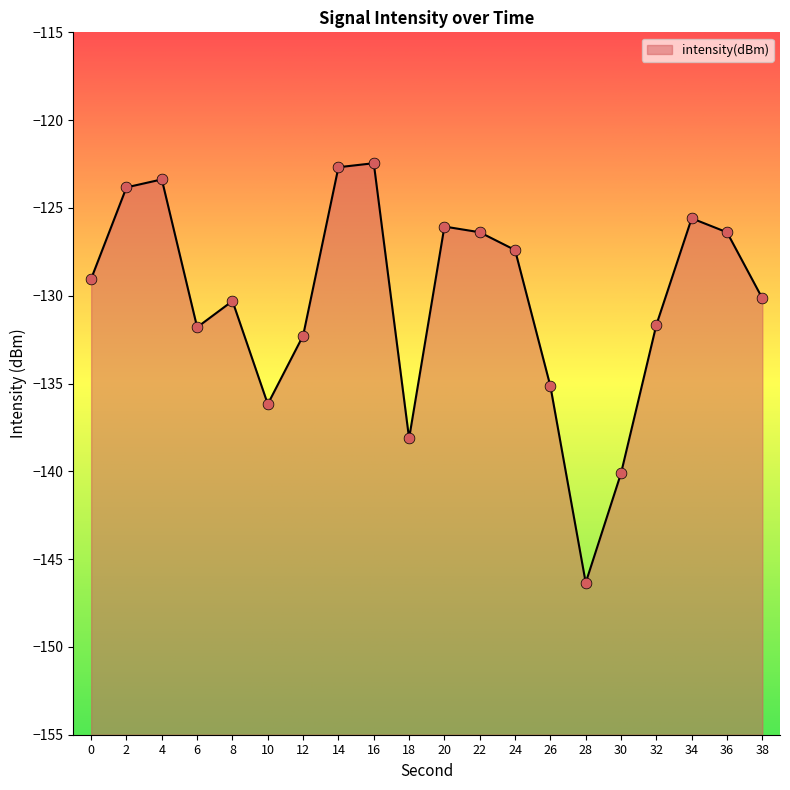

What is the change in value from 2 to 38?

-6.3